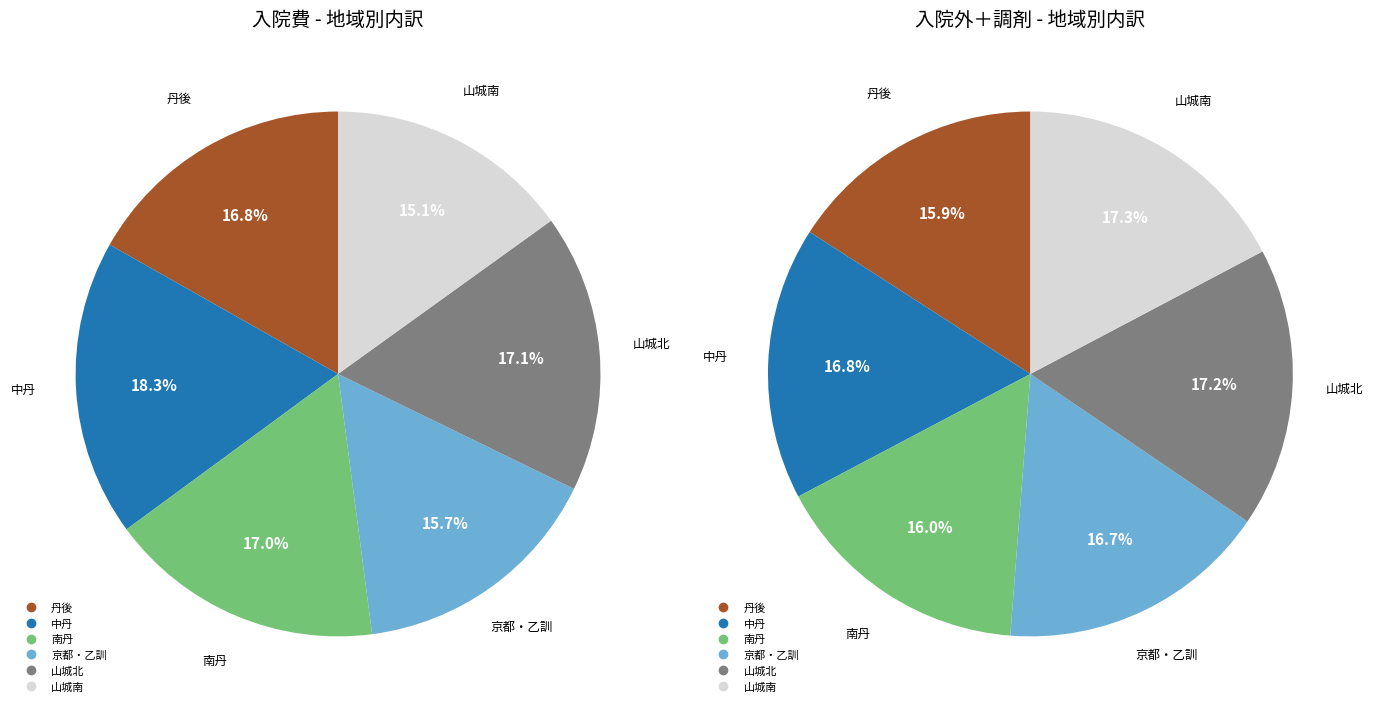

To the nearest percent, what is the combined percentage of 丹後 and 山城北?

33%